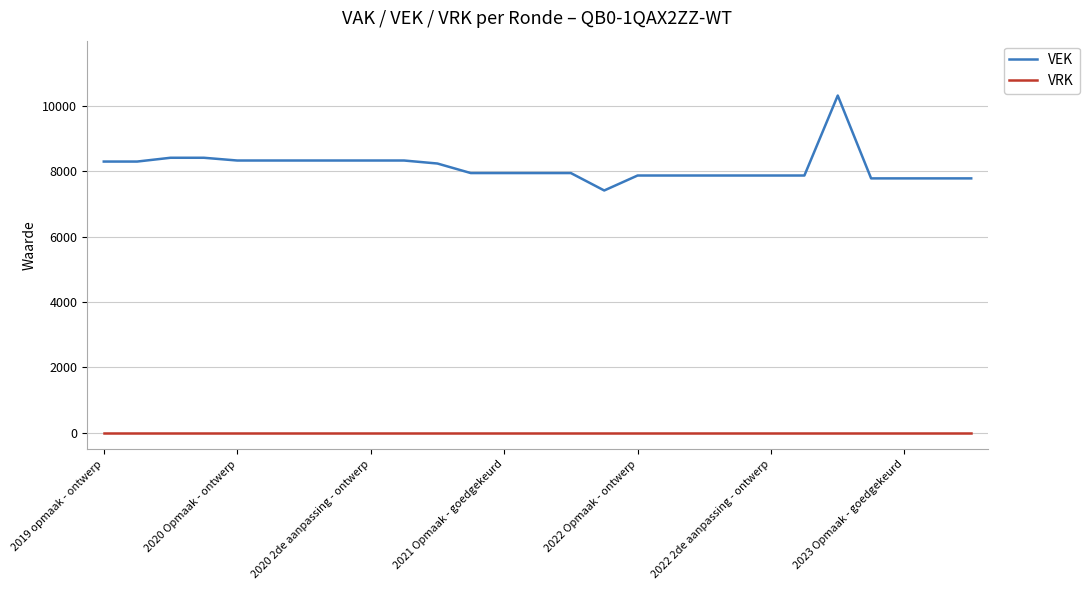

Which series has the widest spread of values?

VEK